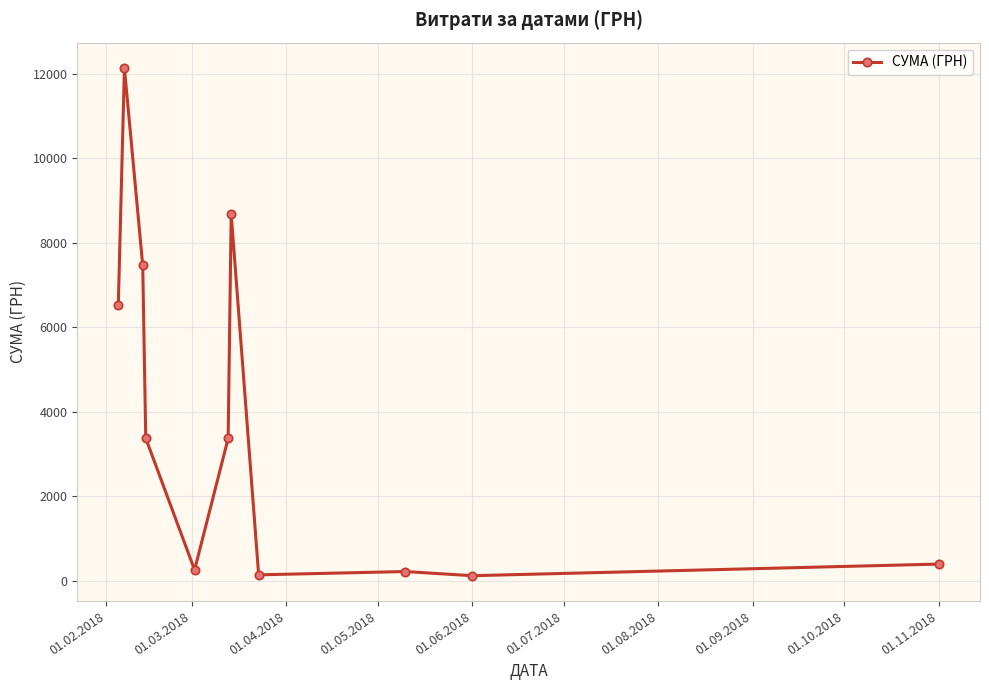

What is the difference between the second highest and second lowest values?

8535.4